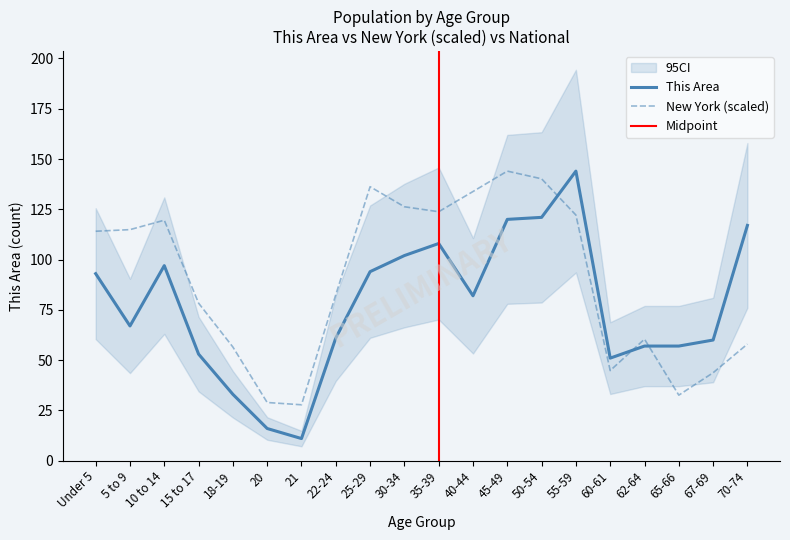

True or false: This Area and New York cross at least once.

True